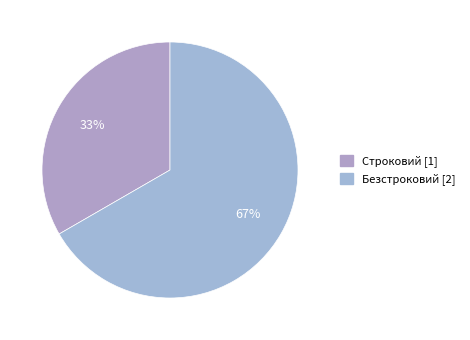

To the nearest percent, what is the combined percentage of Строковий and Безстроковий?

100%